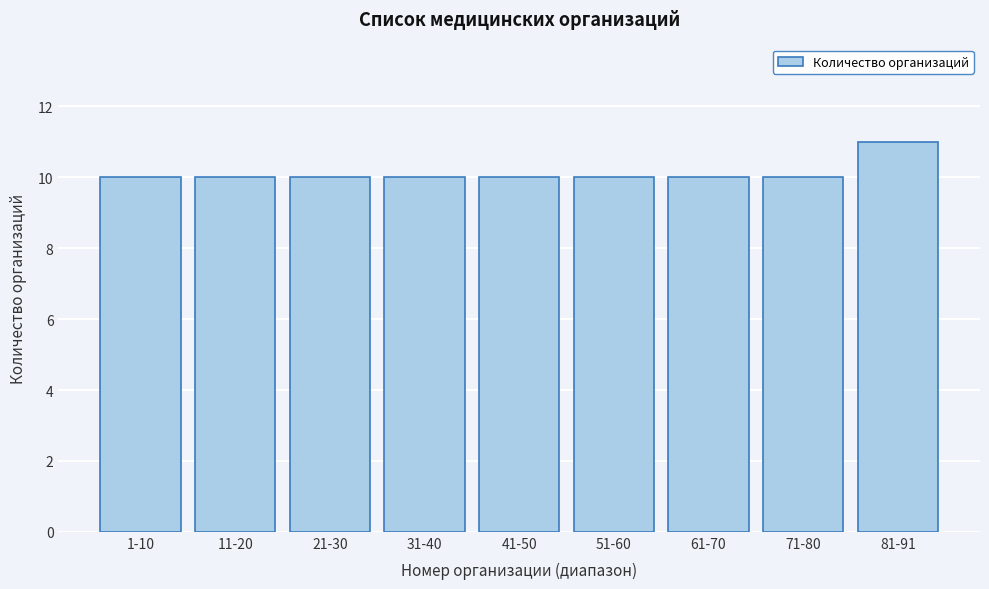

Reading left to right, what are all the values shown in this chart?

10	10	10	10	10	10	10	10	11